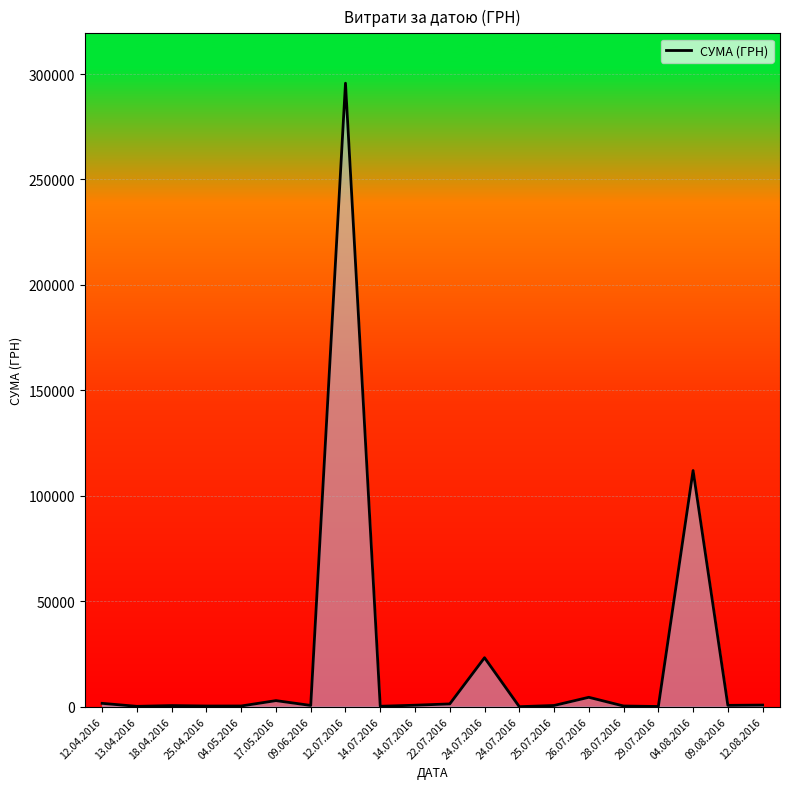

How many lines are shown in the chart?

1